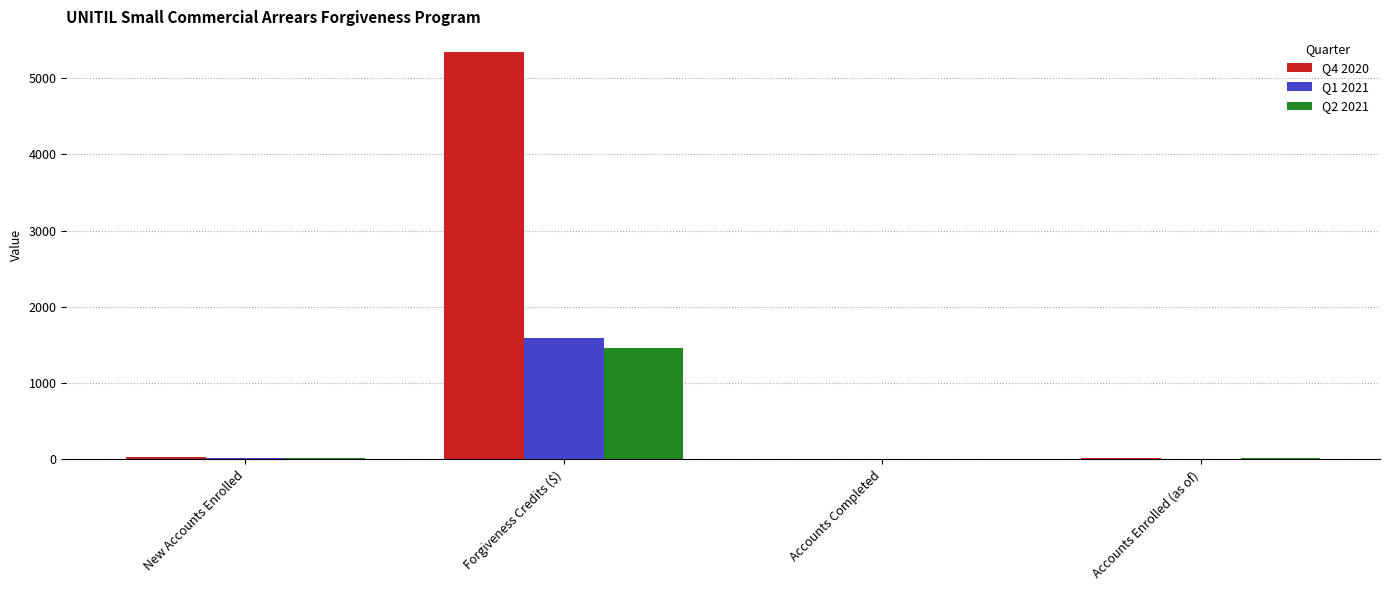

What is the greatest value displayed?

5345.4